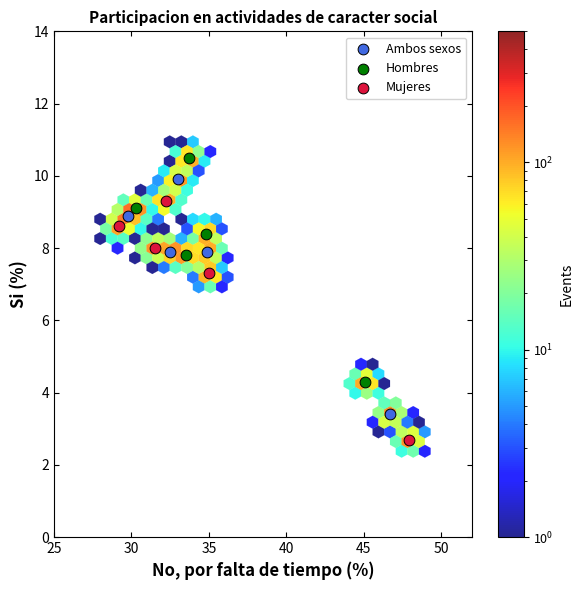

Which series reaches the maximum Y coordinate?

Hombres